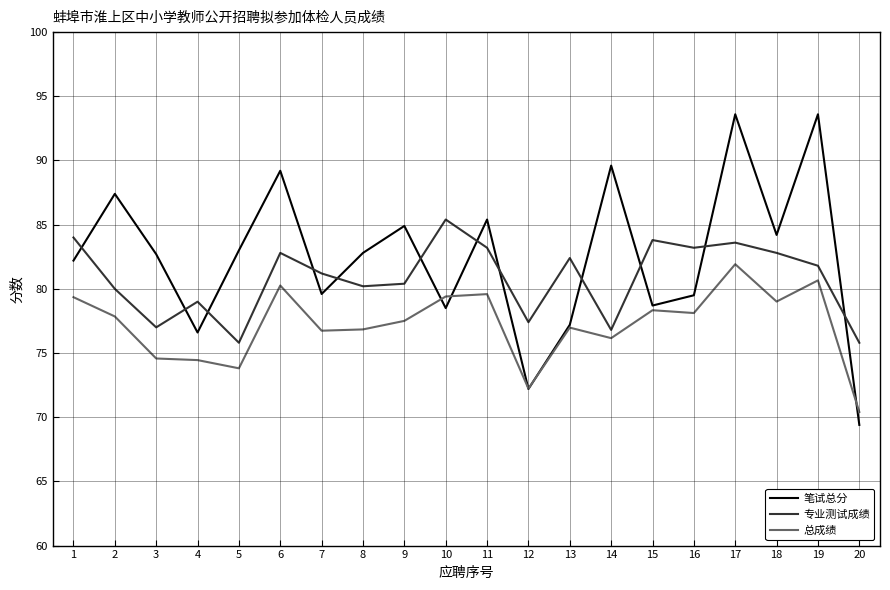

What is the average value of the 专业测试成绩 series?

80.8